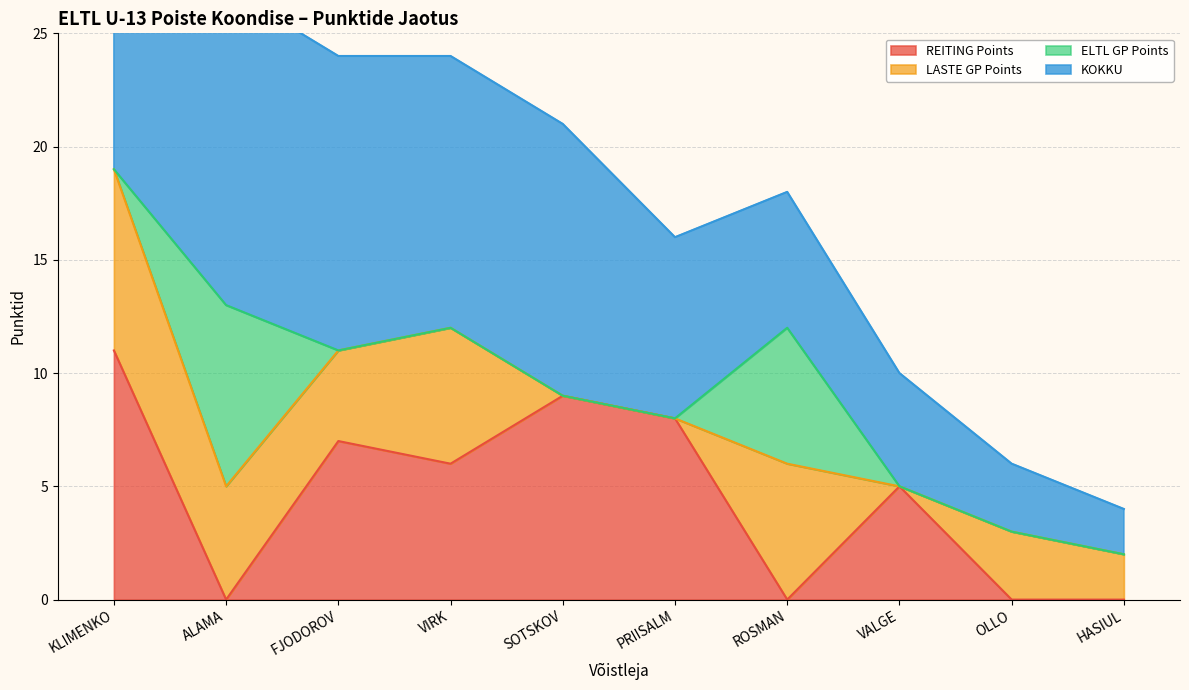

The KOKKU series shows 21 at VIRK. True or false?

False